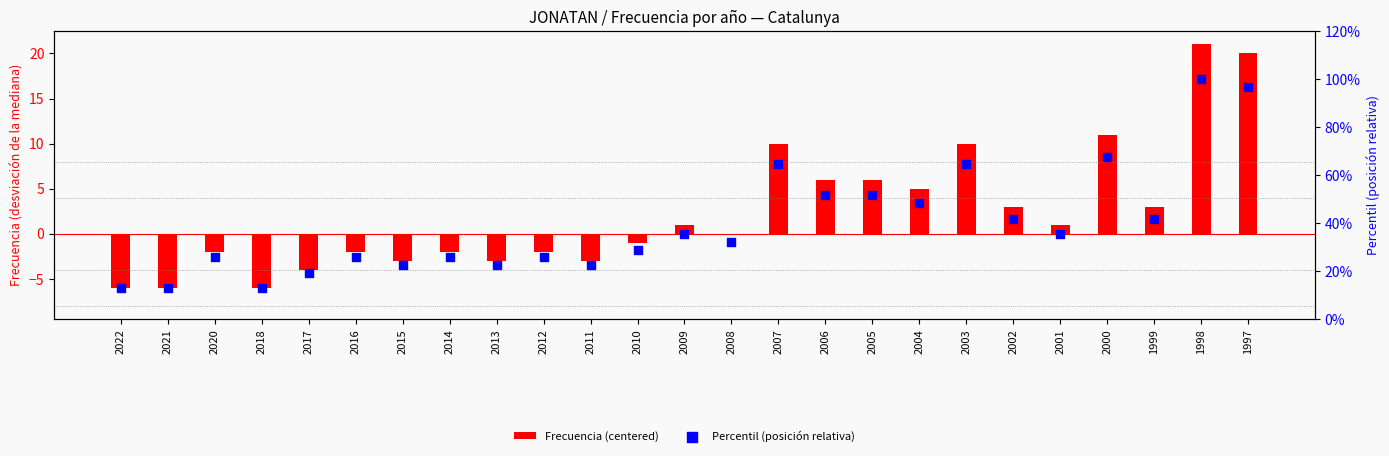

What are all the series names shown in the legend?

Frecuencia (centered), Percentil (posición relativa)